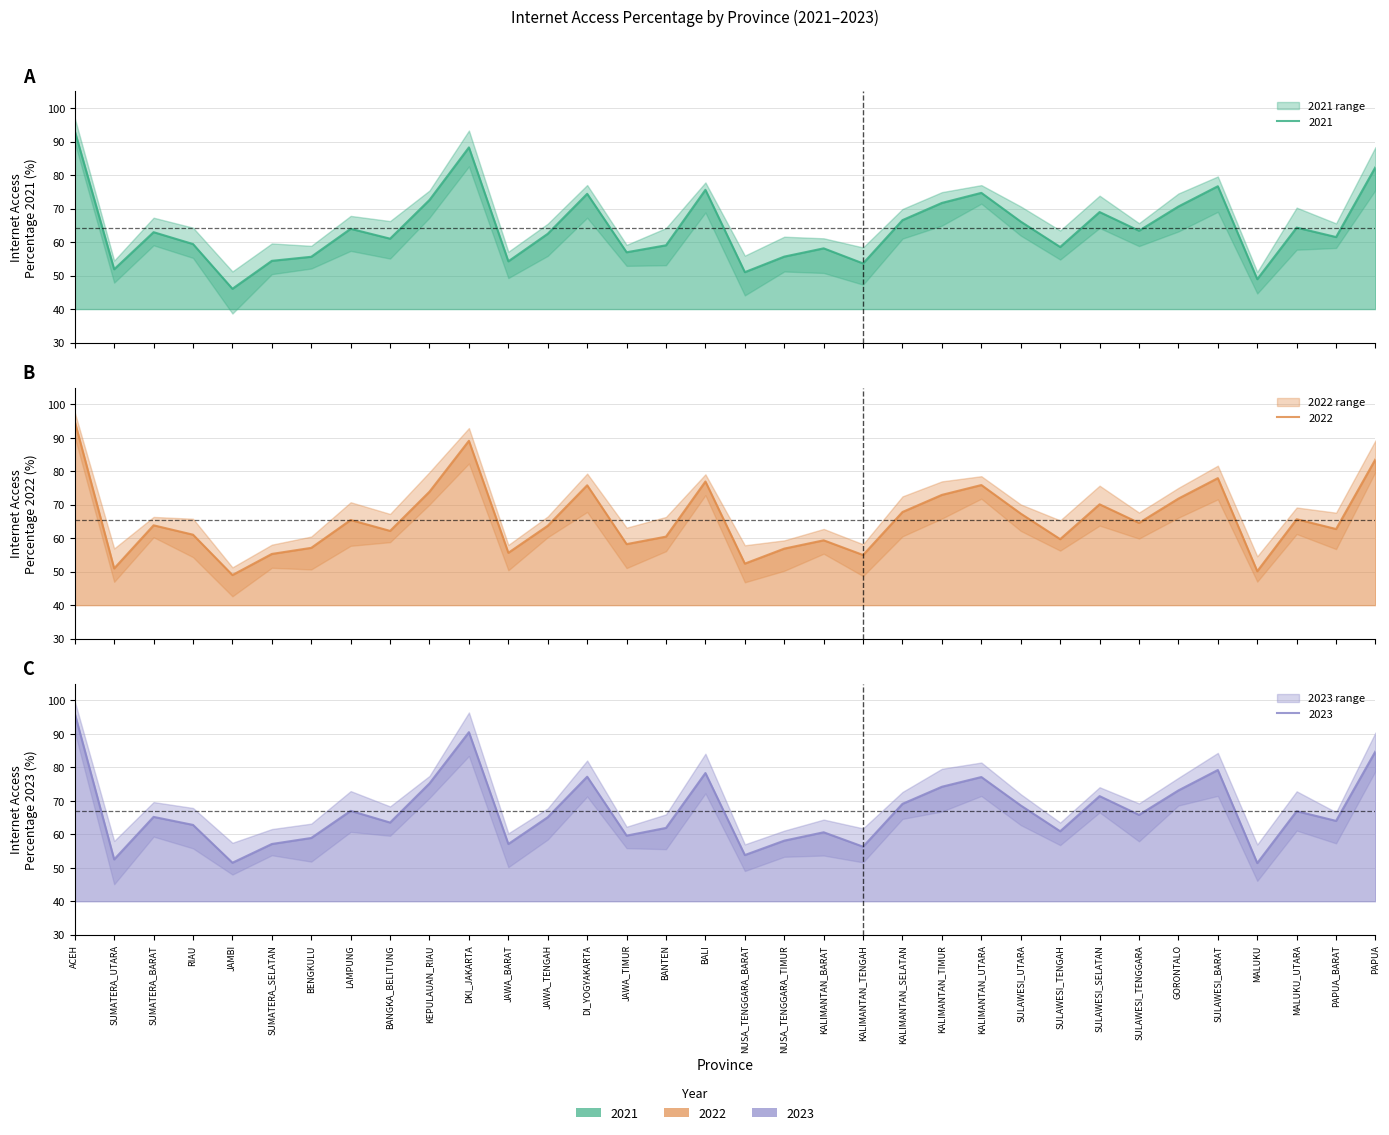

At which label is 2023 closest to 73?

GORONTALO